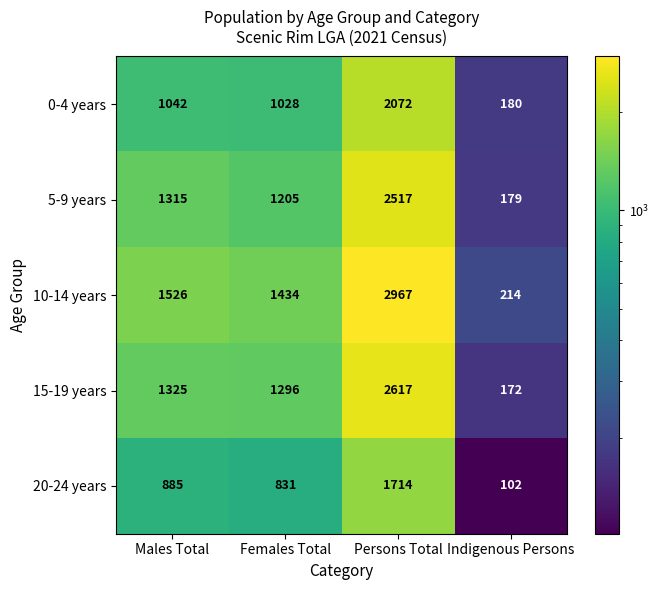

How many values in the 5-9 years series are below 1315?

2